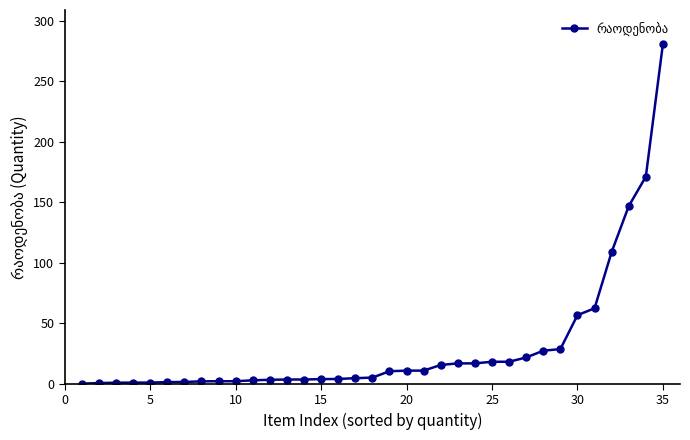

What is the value of the 22nd point from the left?

15.6